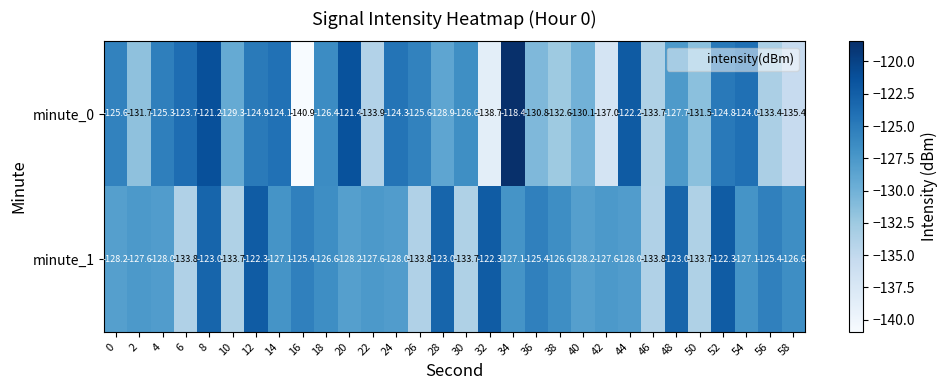

At which category is the sum across all series the highest?

8